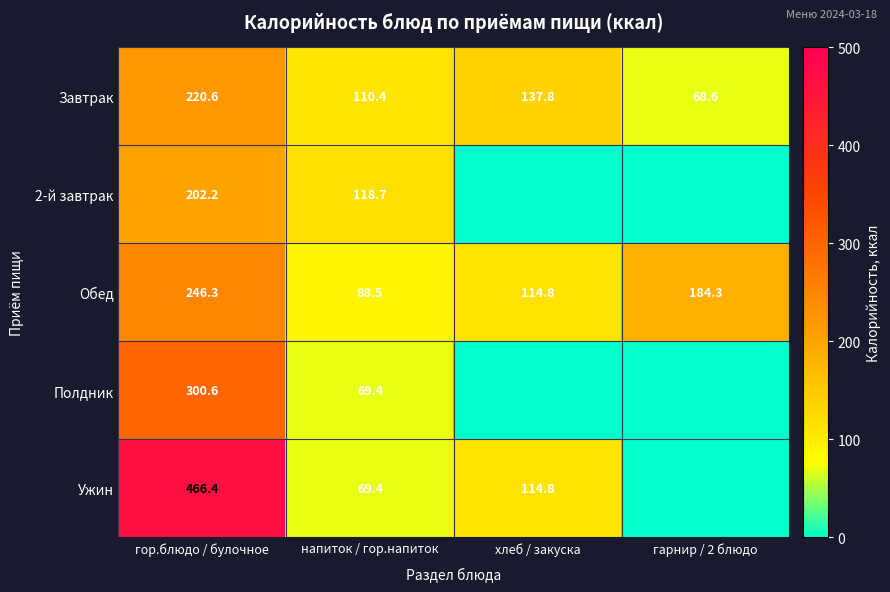

At which label does Обед first exceed 184?

гор.блюдо / булочное